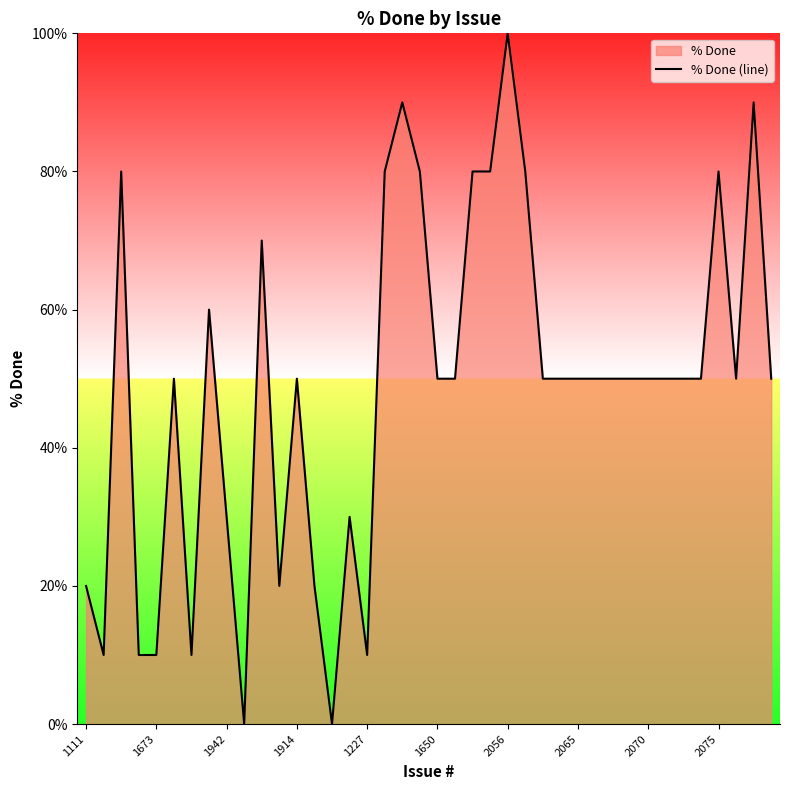

What is the difference between the second highest and second lowest values?

90